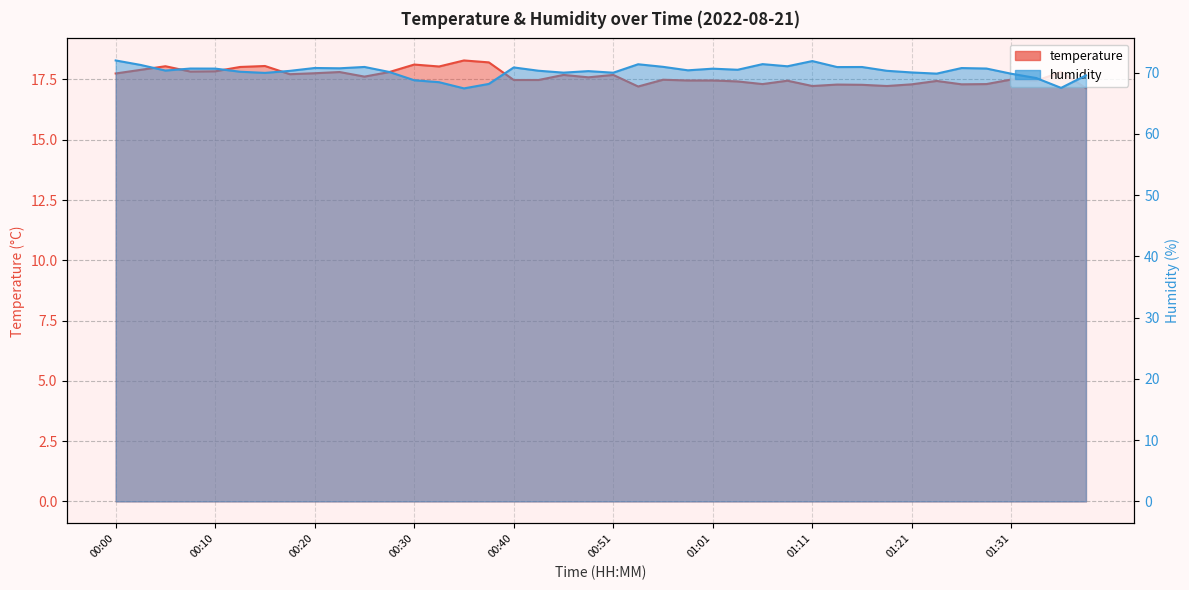

Where is the first local minimum for humidity?

00:05